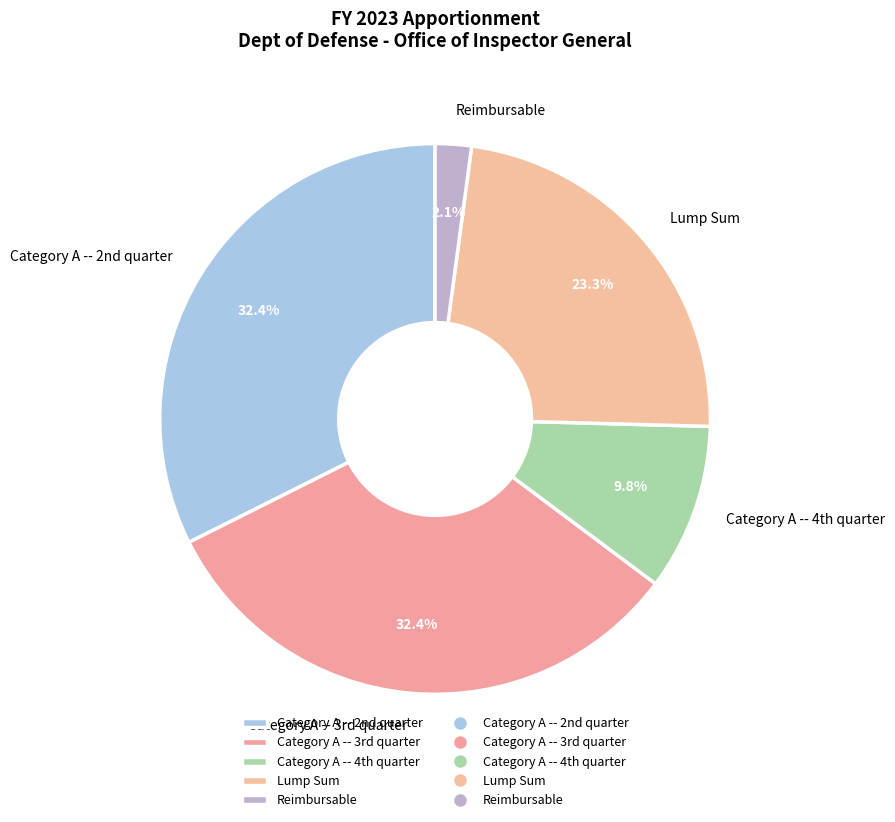

Which category has the smallest portion of the pie?

Reimbursable